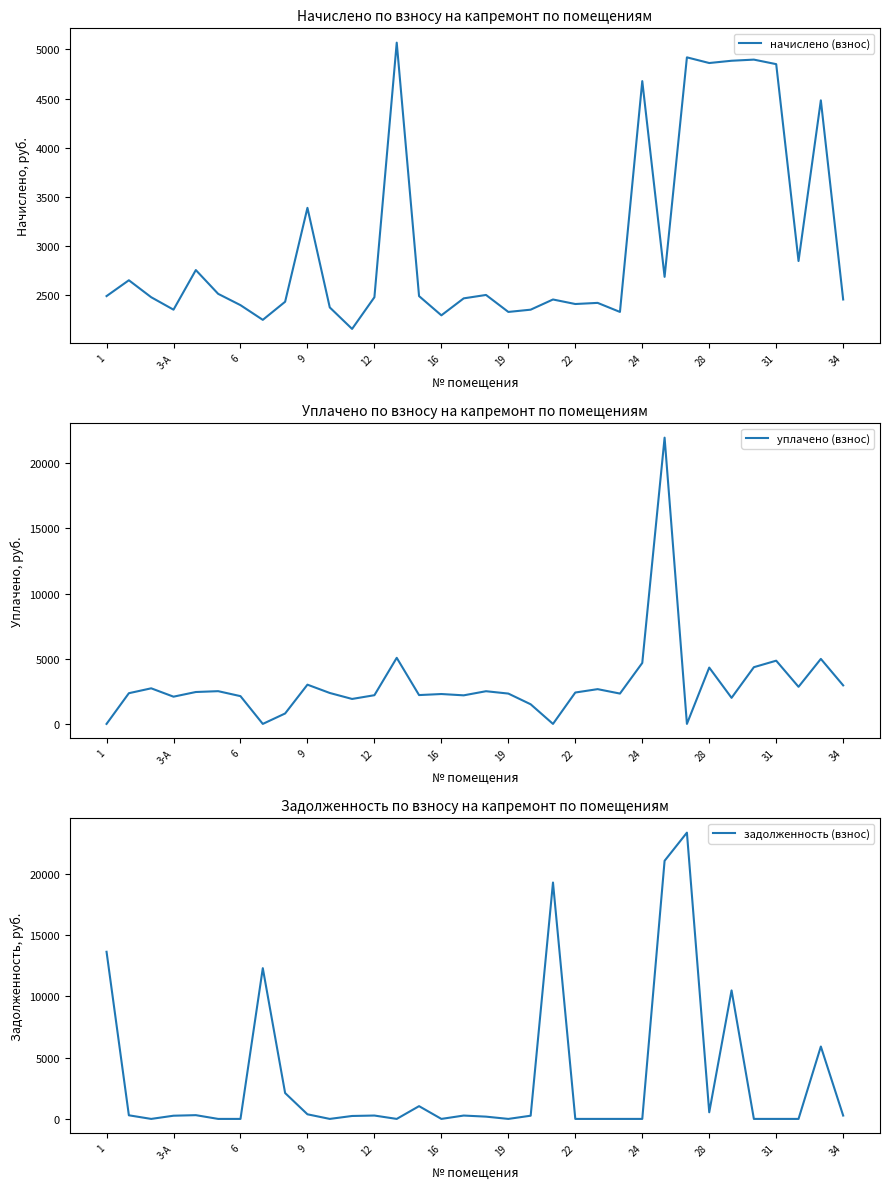

Which series has the largest total across all categories?

задолженность (взнос)